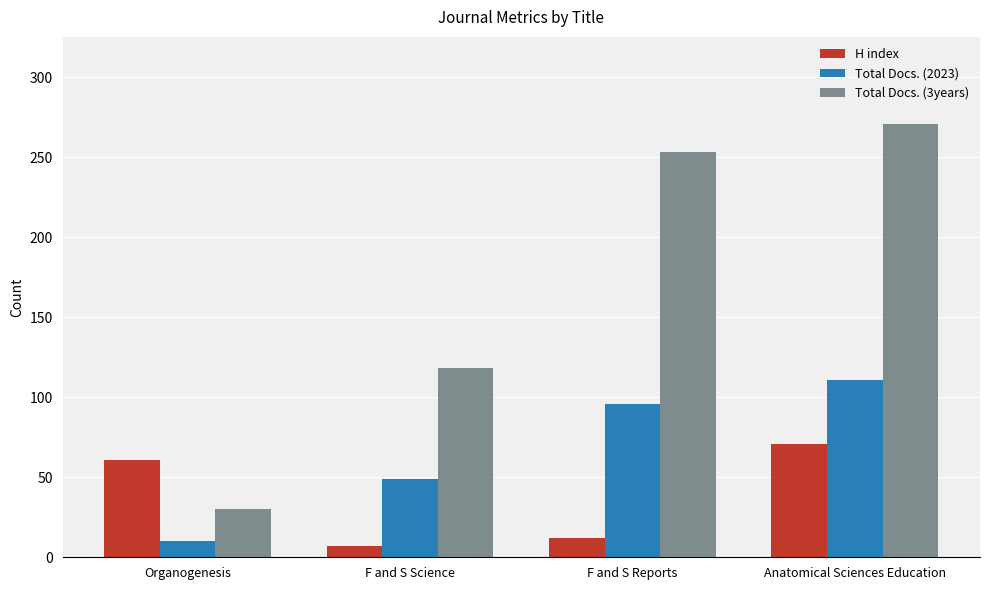

What are all the series names shown in the legend?

H index, Total Docs. (2023), Total Docs. (3years)